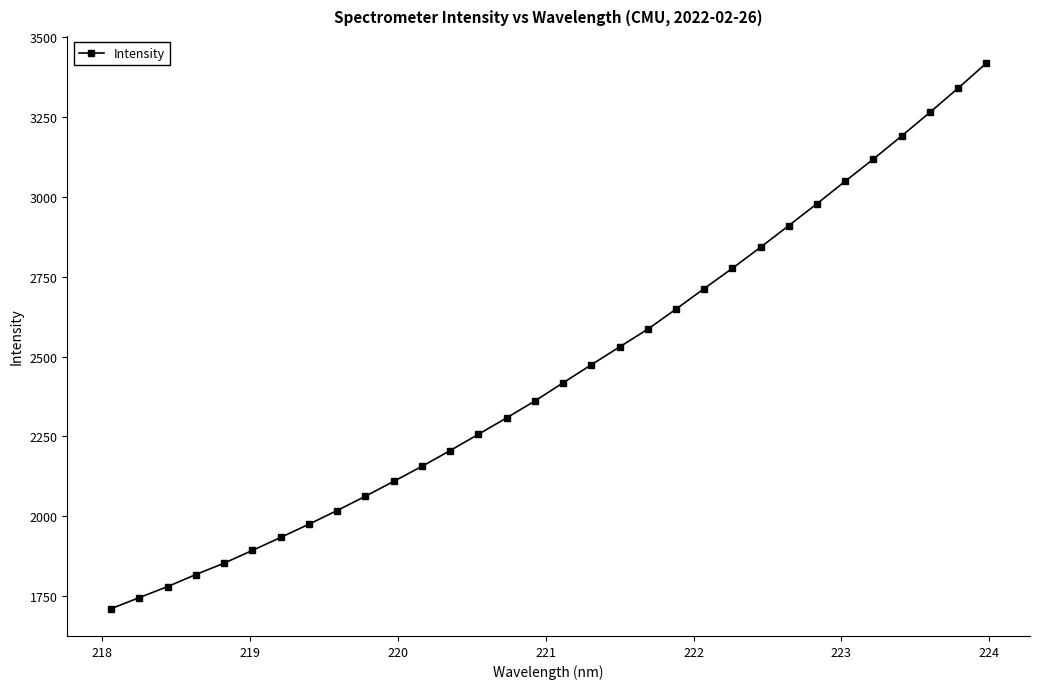

True or false: there are more than 2 points higher than both neighbors.

False